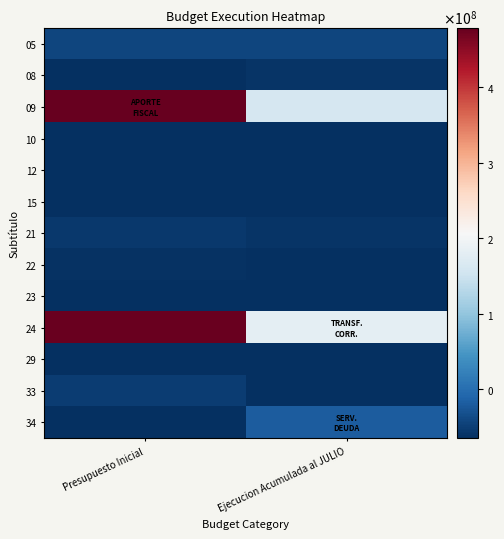

Reading left to right, list all the values displayed in this chart.

05: Presupuesto Inicial=-42112580.1	Ejecucion Acumulada al JULIO=-42982935.1
08: Presupuesto Inicial=-62910735.1	Ejecucion Acumulada al JULIO=-60381083.1
09: Presupuesto Inicial=478750032.9	Ejecucion Acumulada al JULIO=161008946.9
10: Presupuesto Inicial=-64867771.1	Ejecucion Acumulada al JULIO=-64871306.1
12: Presupuesto Inicial=-64879218.1	Ejecucion Acumulada al JULIO=-64807175.1
15: Presupuesto Inicial=-64876218.1	Ejecucion Acumulada al JULIO=-64879218.1
21: Presupuesto Inicial=-55261351.1	Ejecucion Acumulada al JULIO=-59158864.1
22: Presupuesto Inicial=-61603068.1	Ejecucion Acumulada al JULIO=-63505626.1
23: Presupuesto Inicial=-64695757.1	Ejecucion Acumulada al JULIO=-64836885.1
24: Presupuesto Inicial=475565292.9	Ejecucion Acumulada al JULIO=180641830.9
29: Presupuesto Inicial=-63791640.1	Ejecucion Acumulada al JULIO=-64623576.1
33: Presupuesto Inicial=-51115966.1	Ejecucion Acumulada al JULIO=-64707697.1
34: Presupuesto Inicial=-64876218.1	Ejecucion Acumulada al JULIO=-20221215.1